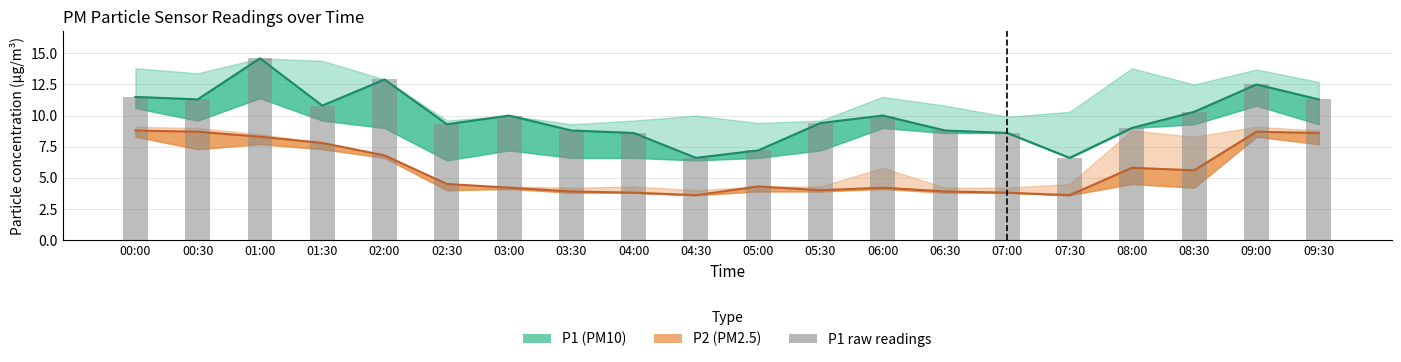

Reading right to left, transcribe all the data shown in this chart.

P1 median: 11.3	12.5	10.3	9.0	6.6	8.6	8.8	10.0	9.4	7.2	6.6	8.6	8.8	10.0	9.3	12.9	10.8	14.6	11.3	11.5
P2 median: 8.6	8.7	5.6	5.8	3.6	3.8	3.9	4.2	4.0	4.3	3.6	3.8	3.9	4.2	4.5	6.8	7.8	8.3	8.7	8.8
P1 (raw): 11.3	12.5	10.3	9.0	6.6	8.6	8.8	10.0	9.4	7.2	6.6	8.6	8.8	10.0	9.3	12.9	10.8	14.6	11.3	11.5